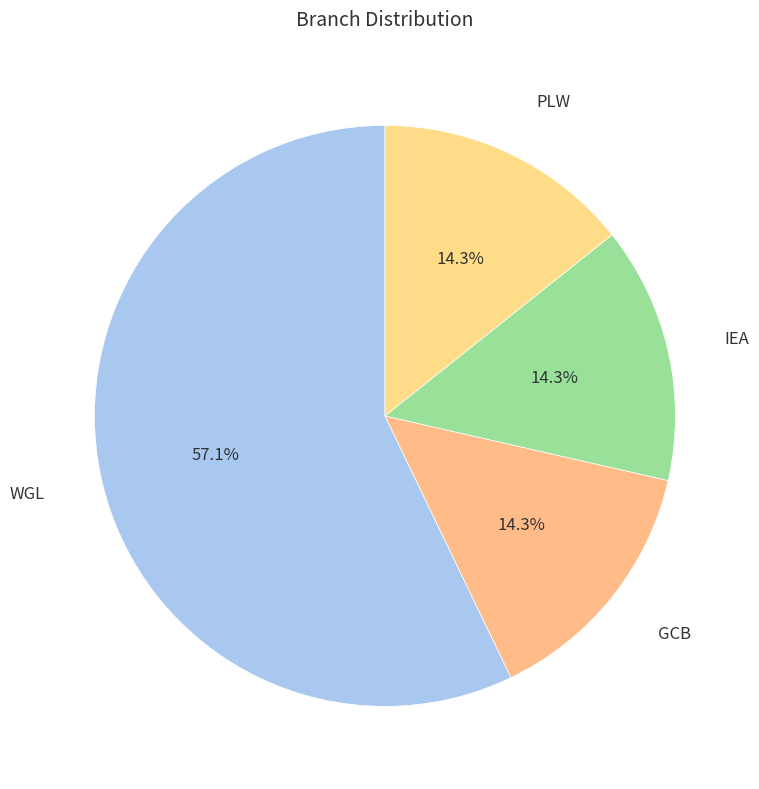

What is the majority slice?

WGL